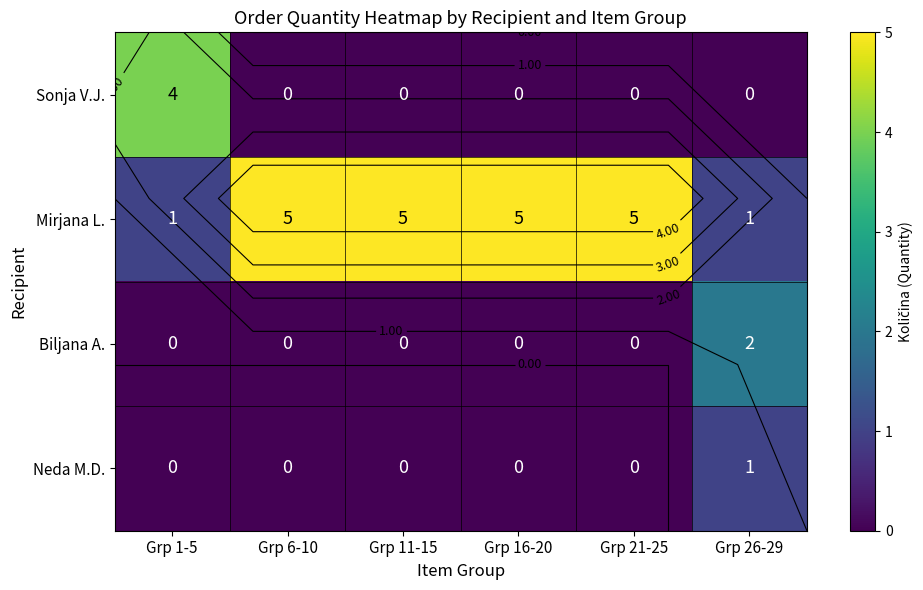

Read the Mirjana L. value at Grp 21-25.

5